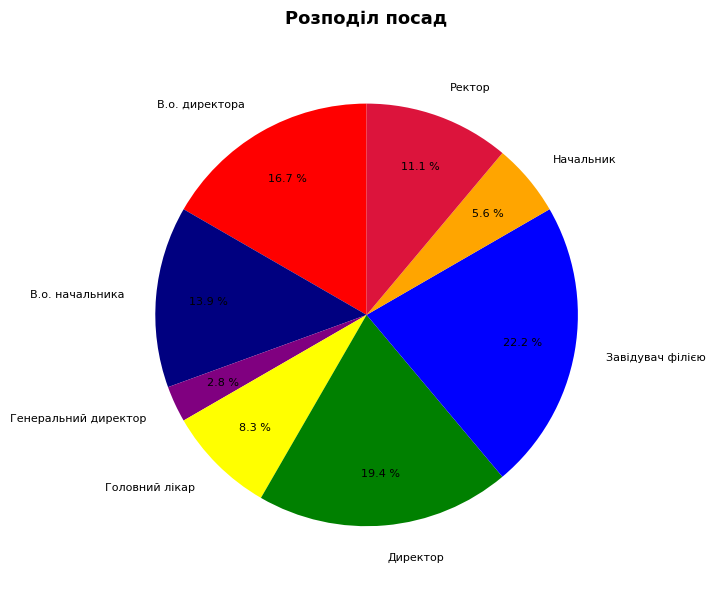

Is the sum of Начальник and В.о. директора greater than half?

No